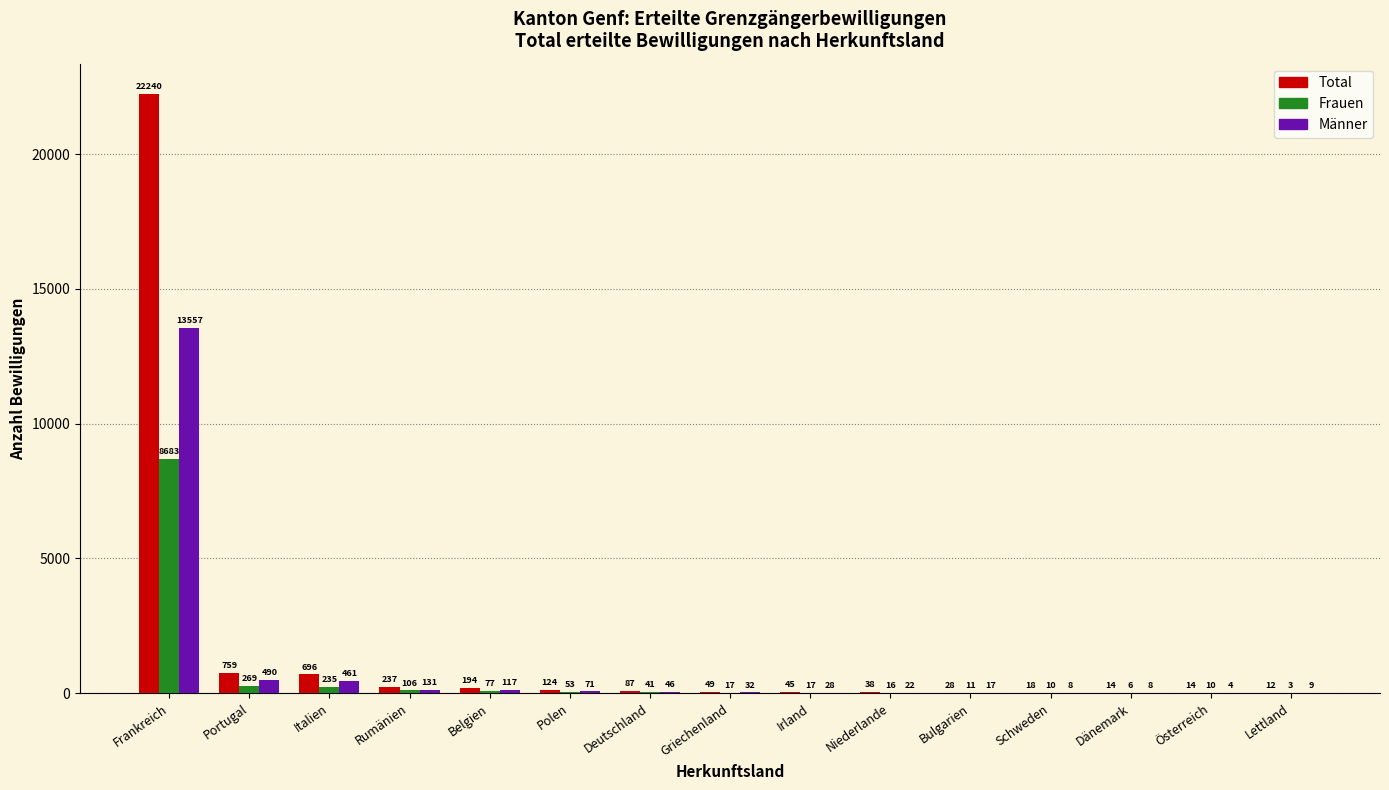

Reading left to right, what are all the values shown in this chart?

Total: Frankreich=22240	Portugal=759	Italien=696	Rumänien=237	Belgien=194	Polen=124	Deutschland=87	Griechenland=49	Irland=45	Niederlande=38	Bulgarien=28	Schweden=18	Dänemark=14	Österreich=14	Lettland=12
Frauen: Frankreich=8683	Portugal=269	Italien=235	Rumänien=106	Belgien=77	Polen=53	Deutschland=41	Griechenland=17	Irland=17	Niederlande=16	Bulgarien=11	Schweden=10	Dänemark=6	Österreich=10	Lettland=3
Männer: Frankreich=13557	Portugal=490	Italien=461	Rumänien=131	Belgien=117	Polen=71	Deutschland=46	Griechenland=32	Irland=28	Niederlande=22	Bulgarien=17	Schweden=8	Dänemark=8	Österreich=4	Lettland=9